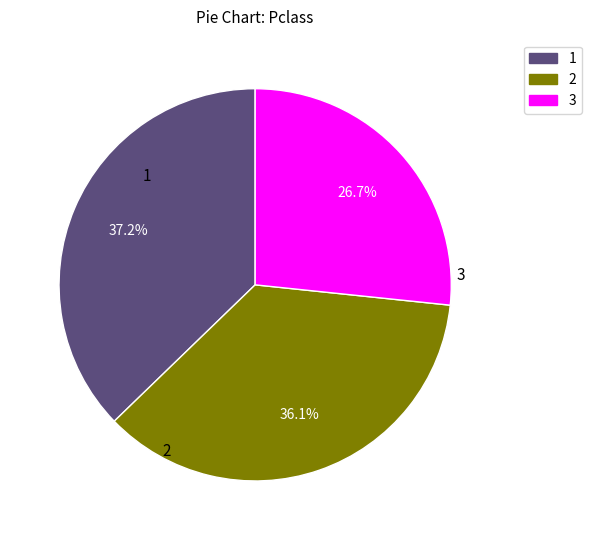

Does any single category account for the majority?

No